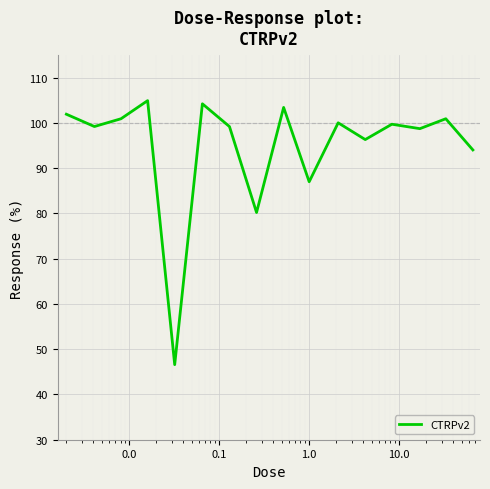

Is this an area chart (filled region under the line)?

No